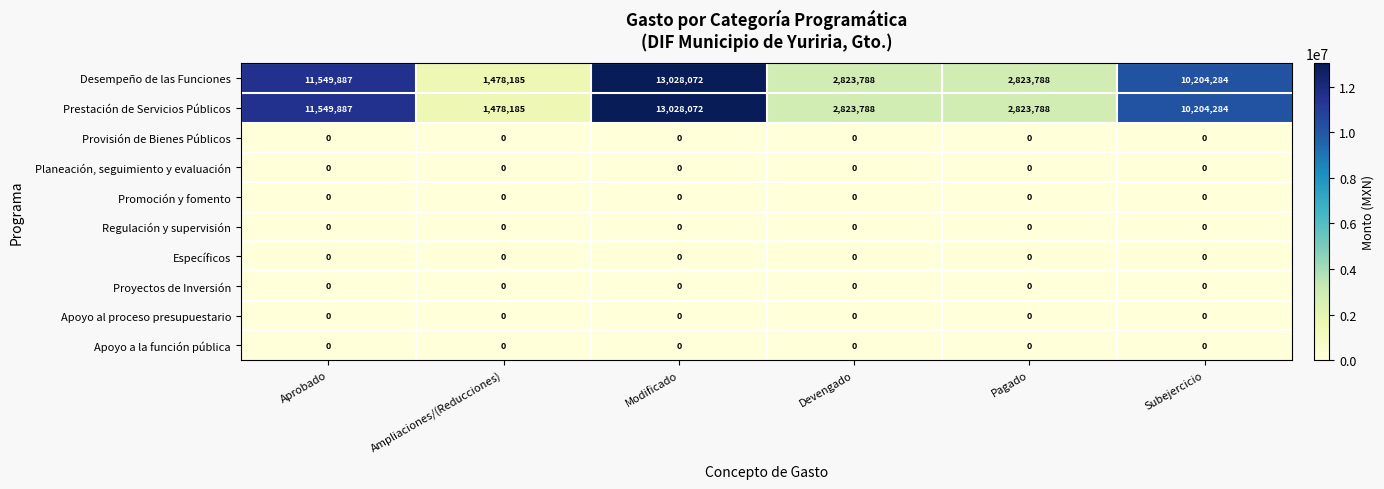

True or false: Provisión de Bienes Públicos has a value of 0 at Modificado.

True